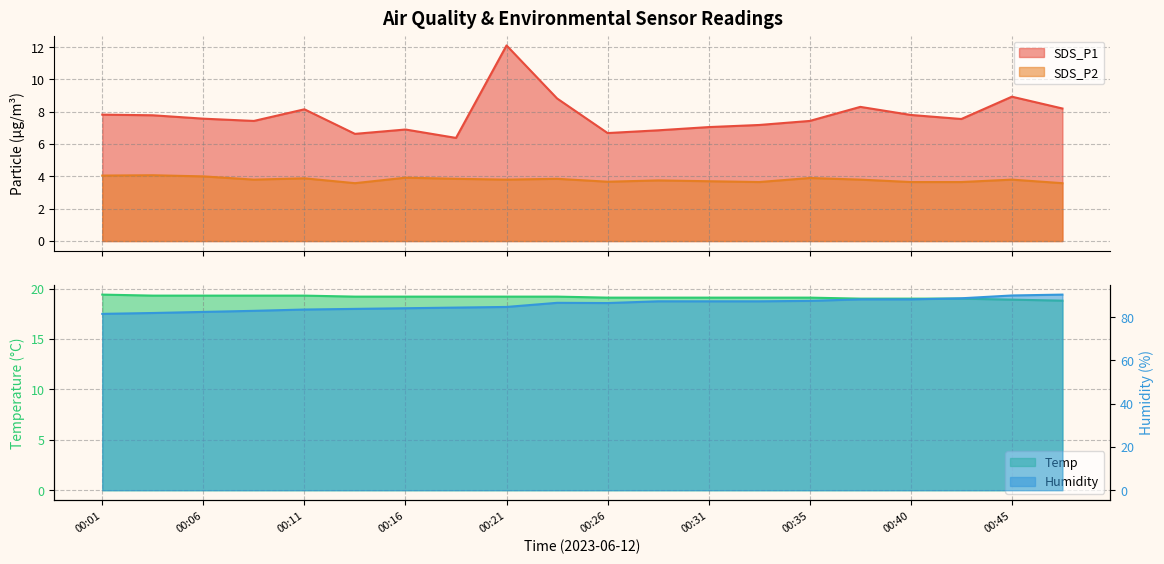

How many distinct data groups are displayed?

4